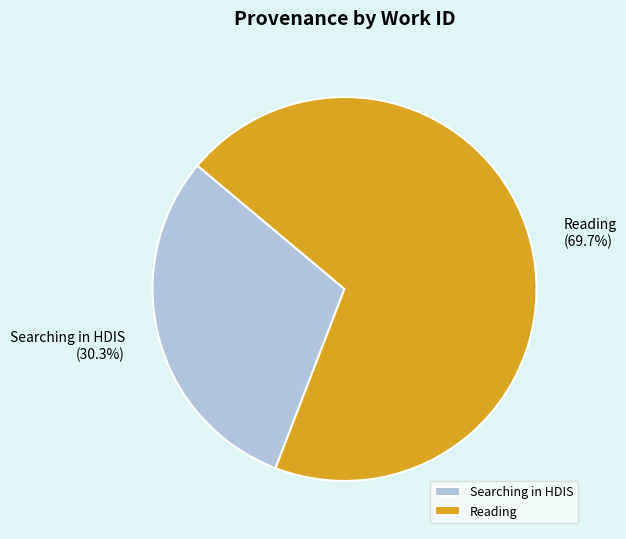

Do Reading and Searching in HDIS together represent more than half of the pie?

Yes